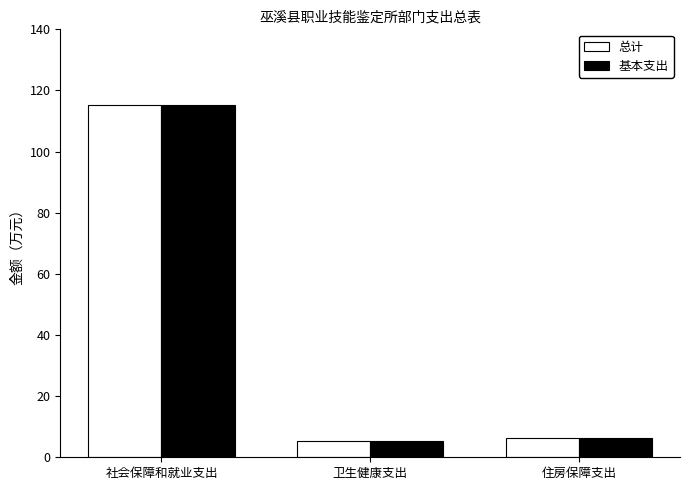

What is the difference between the maximum and minimum values in the 基本支出 series?

110.0